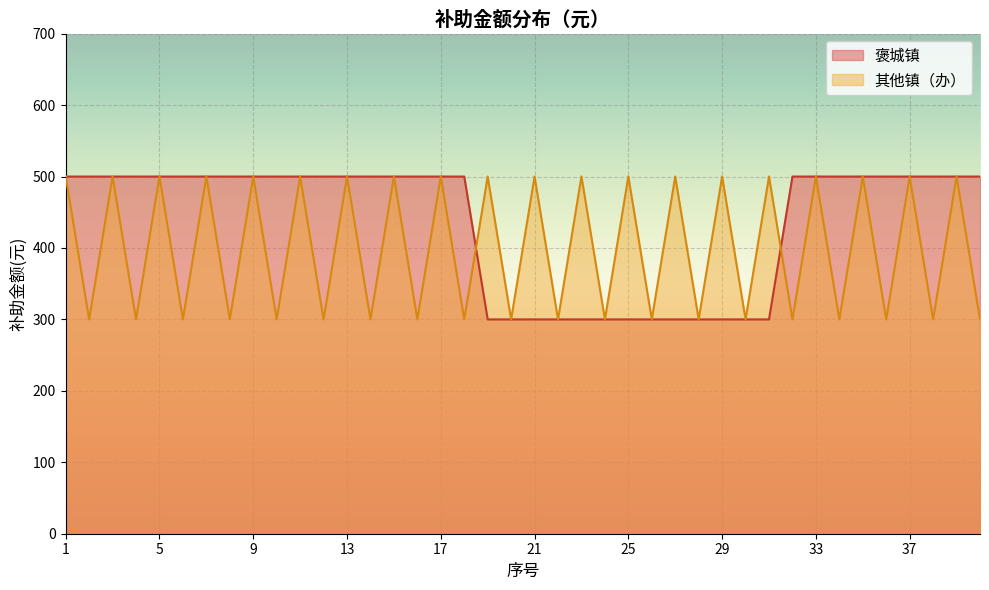

What is the difference between the second highest and minimum values?

200